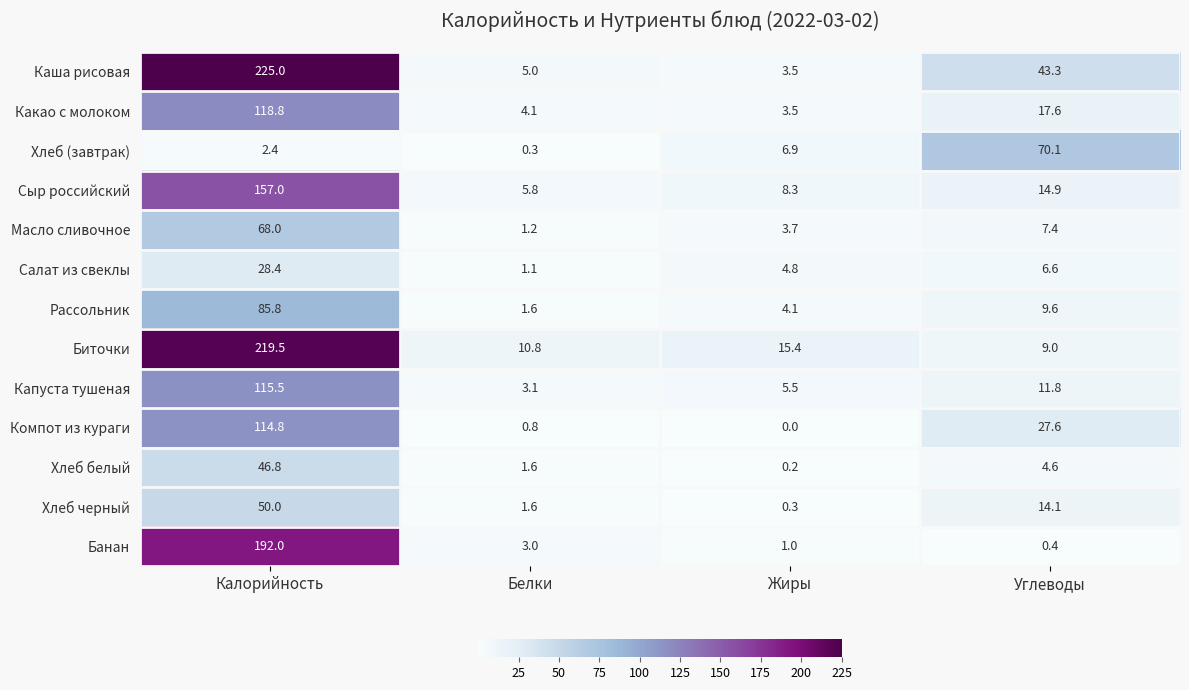

What is the difference between the second highest and second lowest values in the Хлеб черный series?

12.5